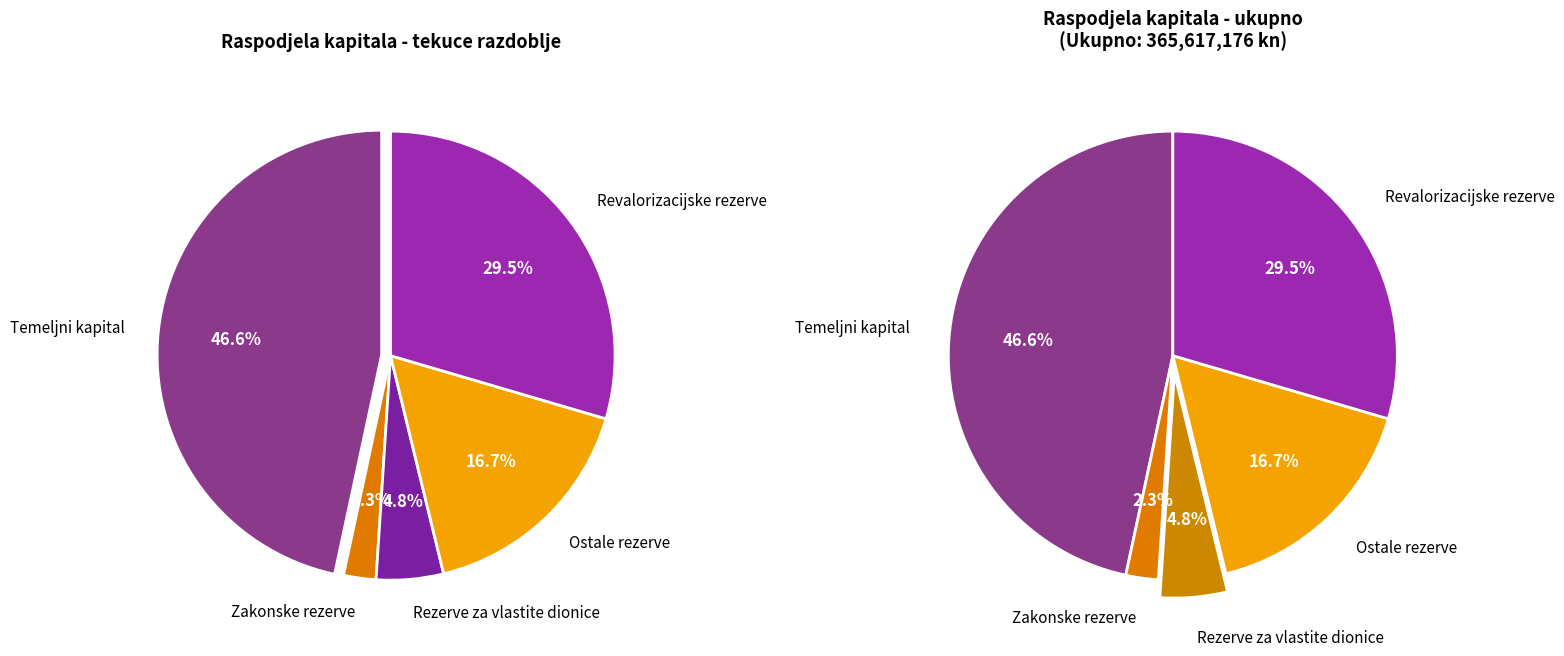

To the nearest percent, what portion does Revalorizacijske rezerve represent?

30%